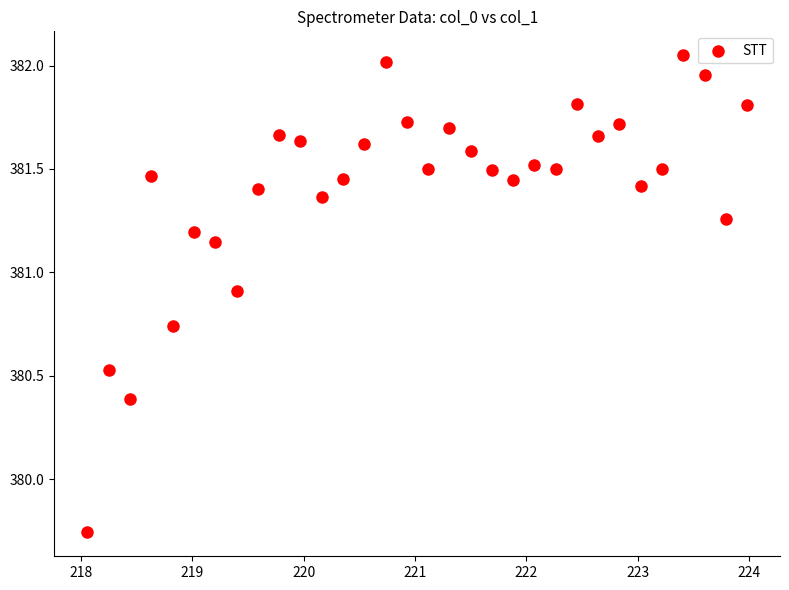

What is the range of X values (max minus min)?

5.9